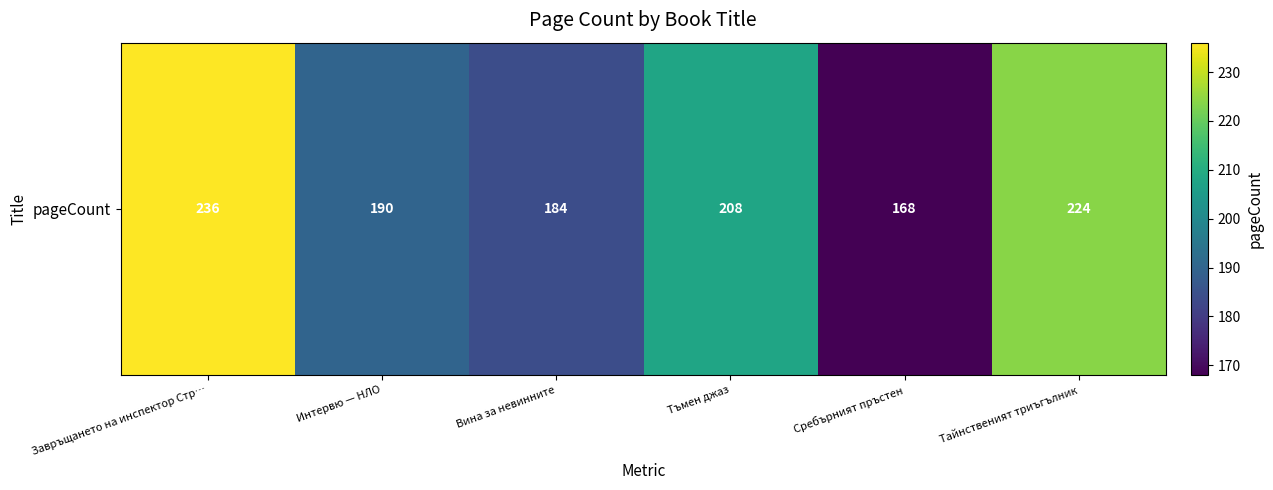

How many distinct data groups are displayed?

1